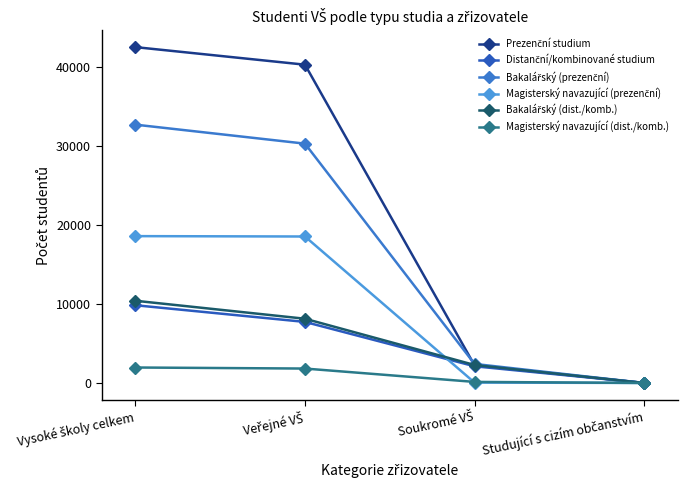

How many categories are shown in the chart?

4